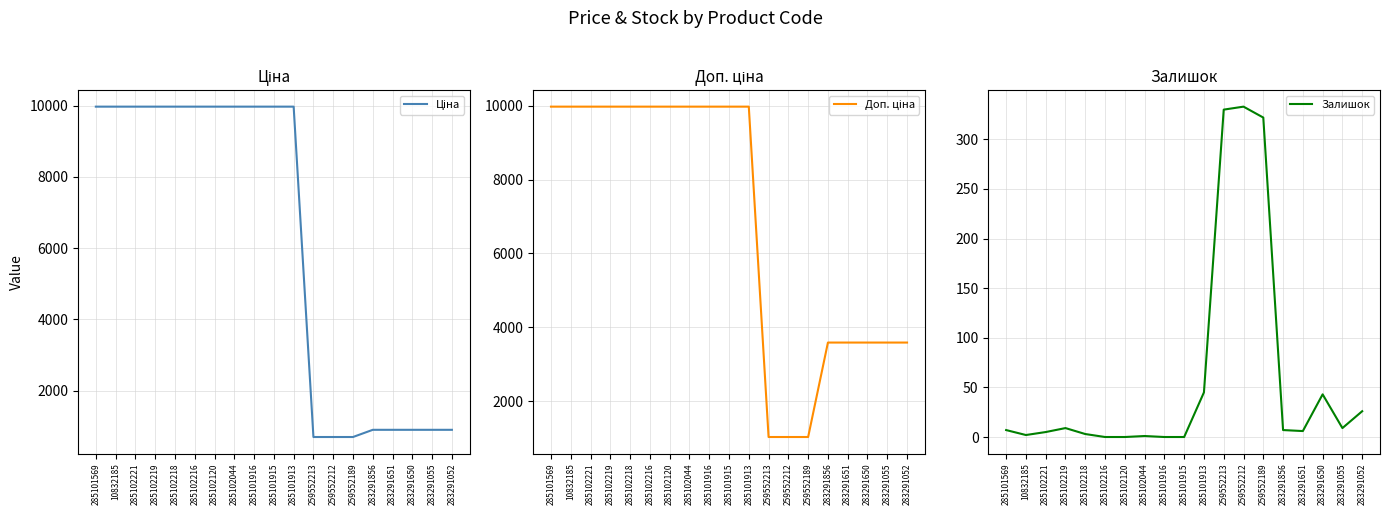

What is the difference between the highest and lowest values at 285102120?

9975.0